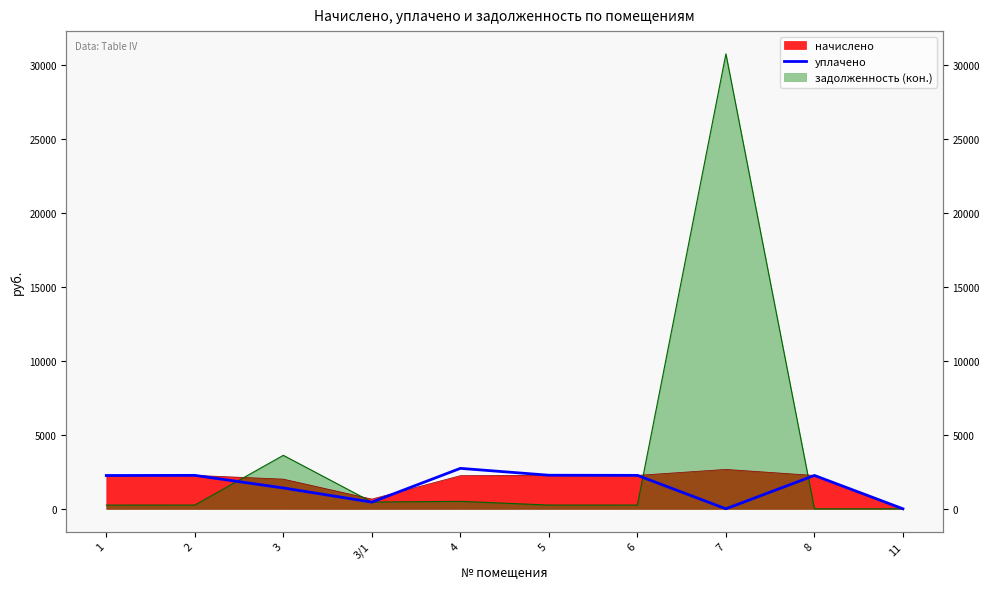

What is the difference between the values at 8 and 3/1?

1806.2